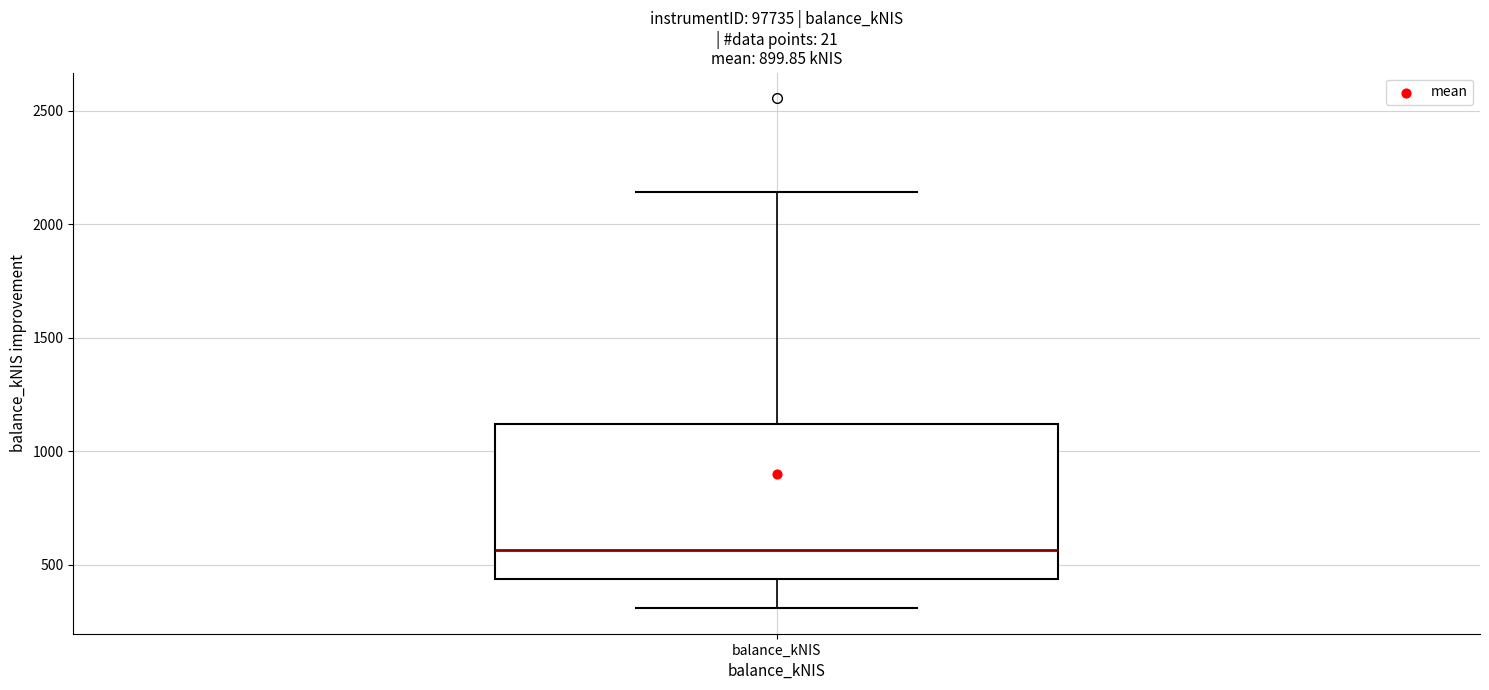

Read this box plot against the y-axis: the position of the median line, the range covered by the box, and the ends of both whiskers. The values are not printed on the chart, so give them approximately, as read against the axis.

median 550, box 450 to 1100, whiskers 300 to 2150